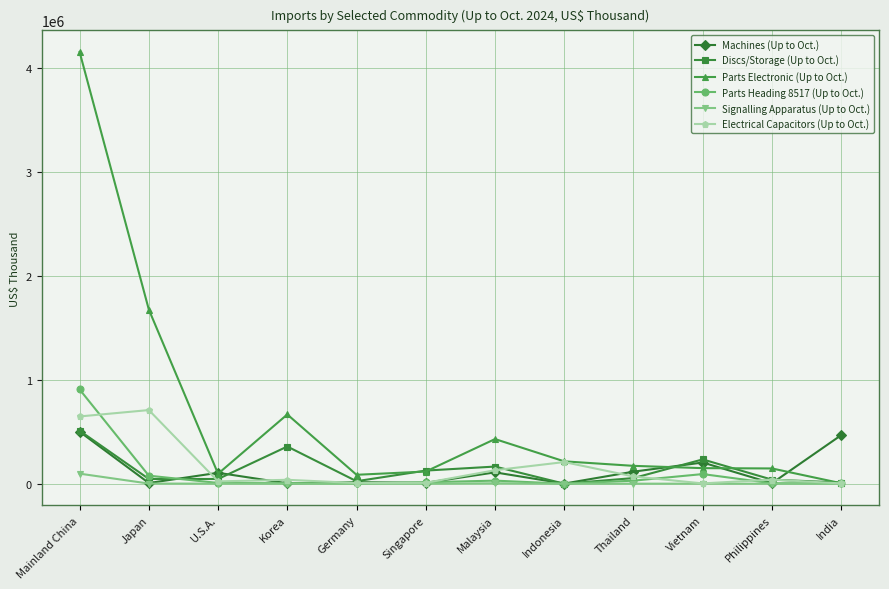

Between Korea and Philippines, which series saw the biggest shift?

Parts Electronic (Up to Oct.)